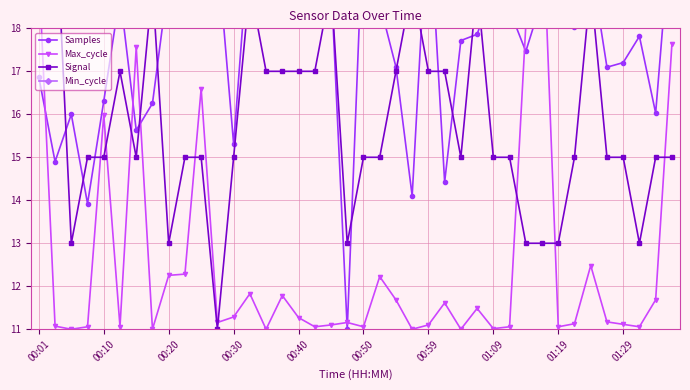

Count the number of data series in this chart.

4